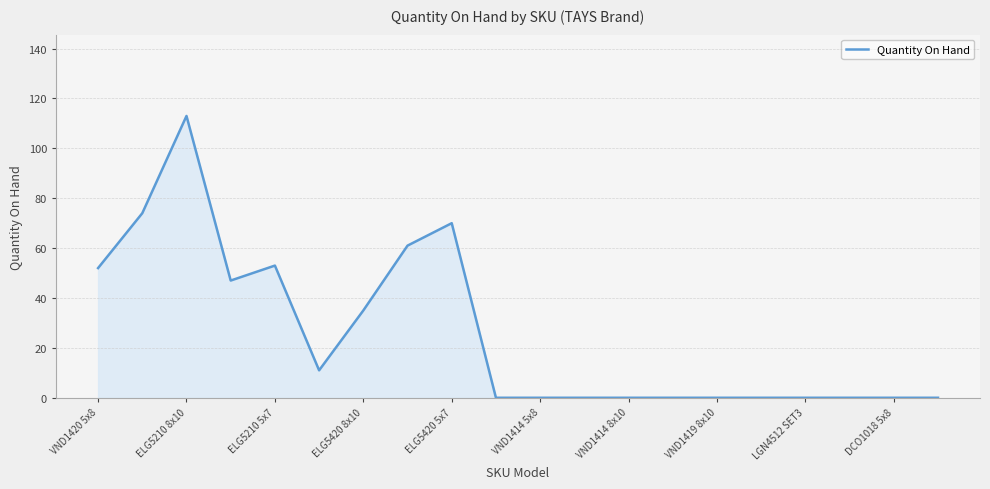

What is the maximum value shown in the chart?

113